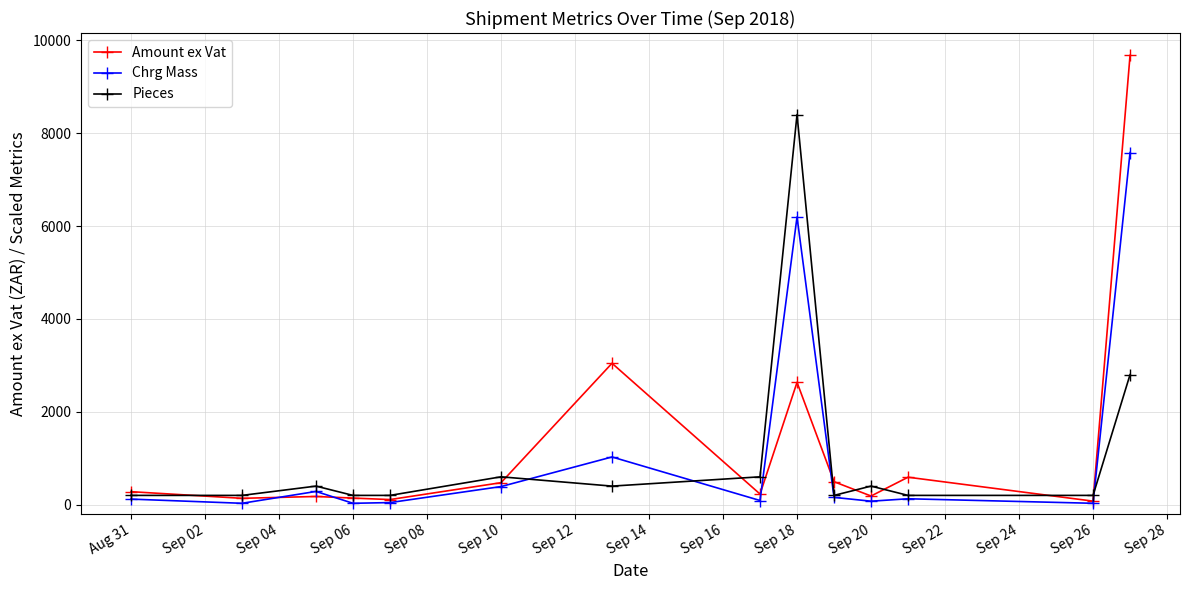

Which series has the widest spread of values?

Amount ex Vat